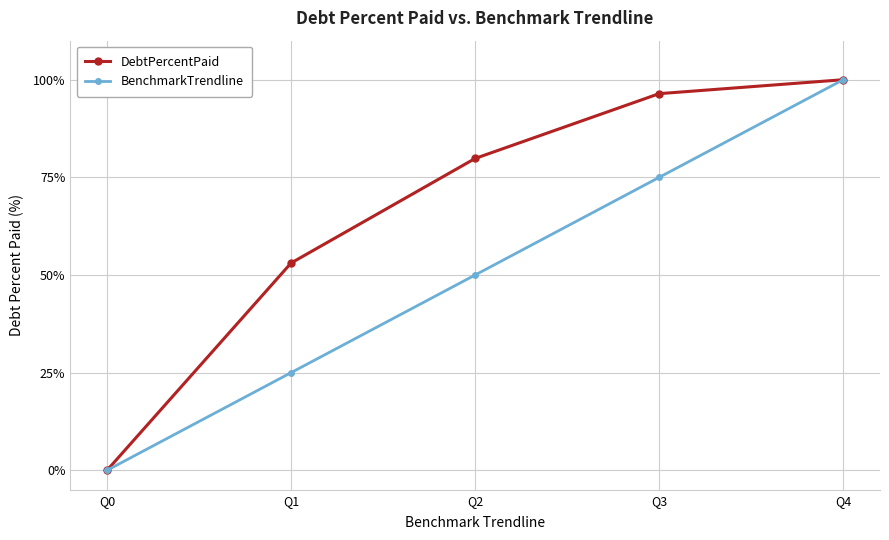

What is the total value across all series at Q3?

171.4